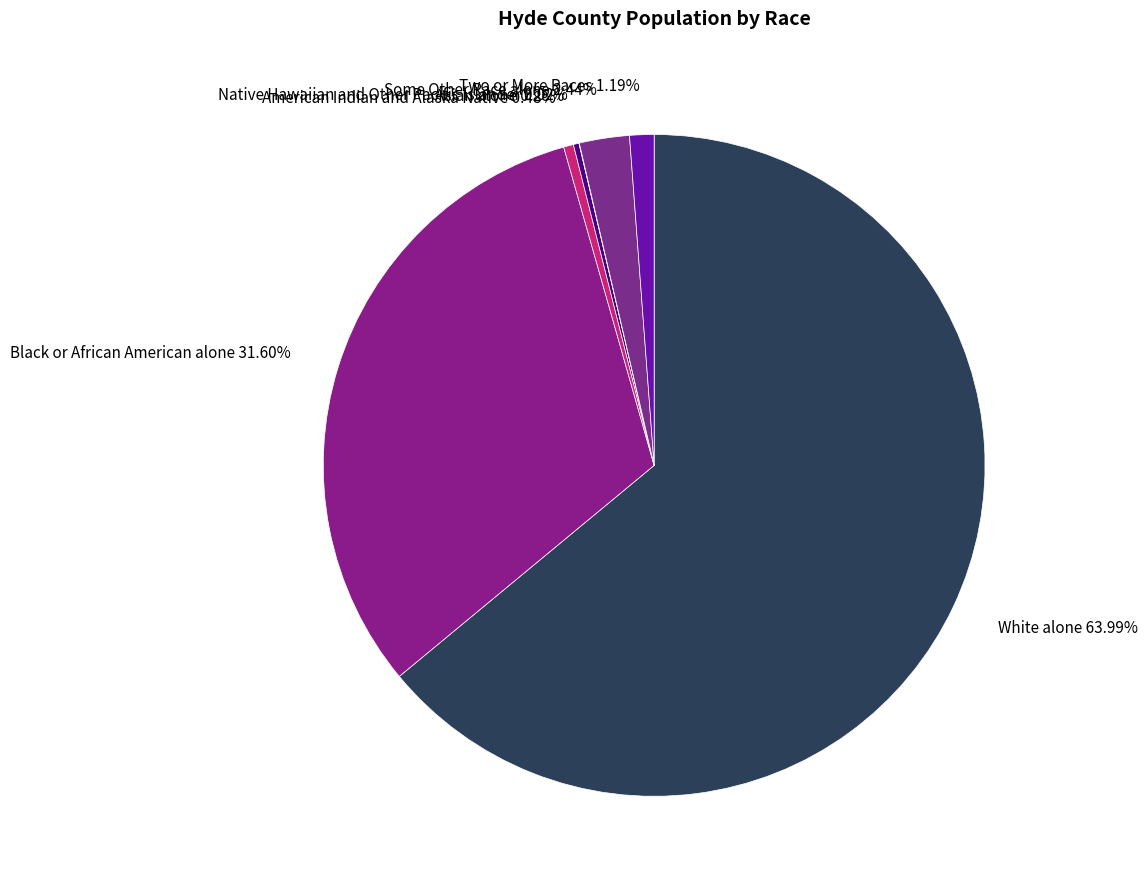

Which slice is the largest?

White alone